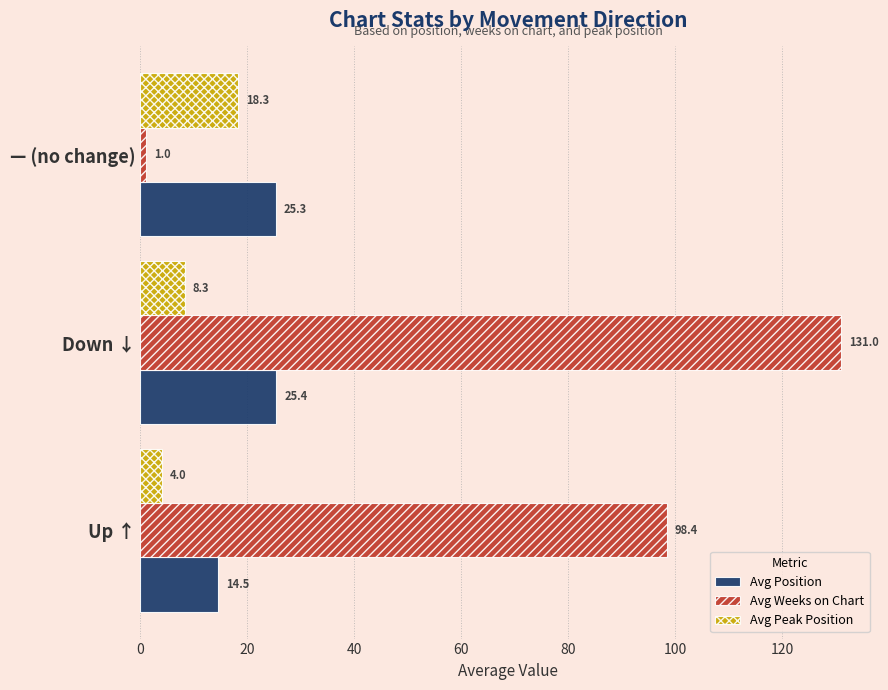

What is the difference between the maximum and minimum values in the Avg Weeks on Chart series?

130.0